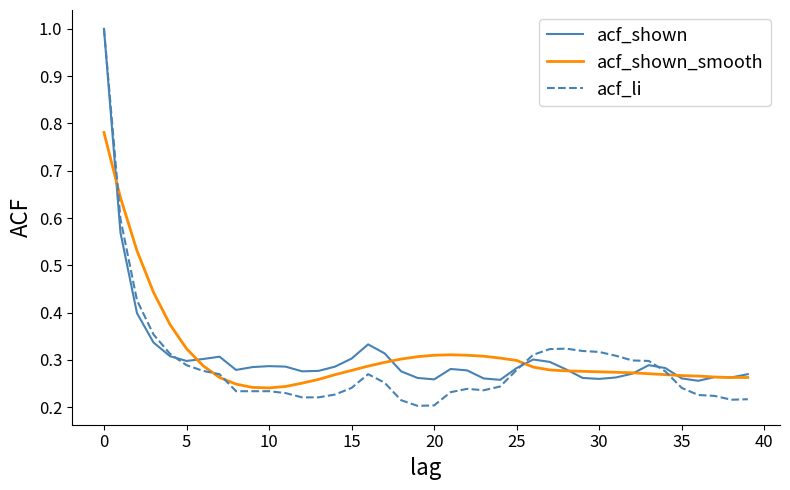

Which series has the largest range (max minus min)?

acf_li